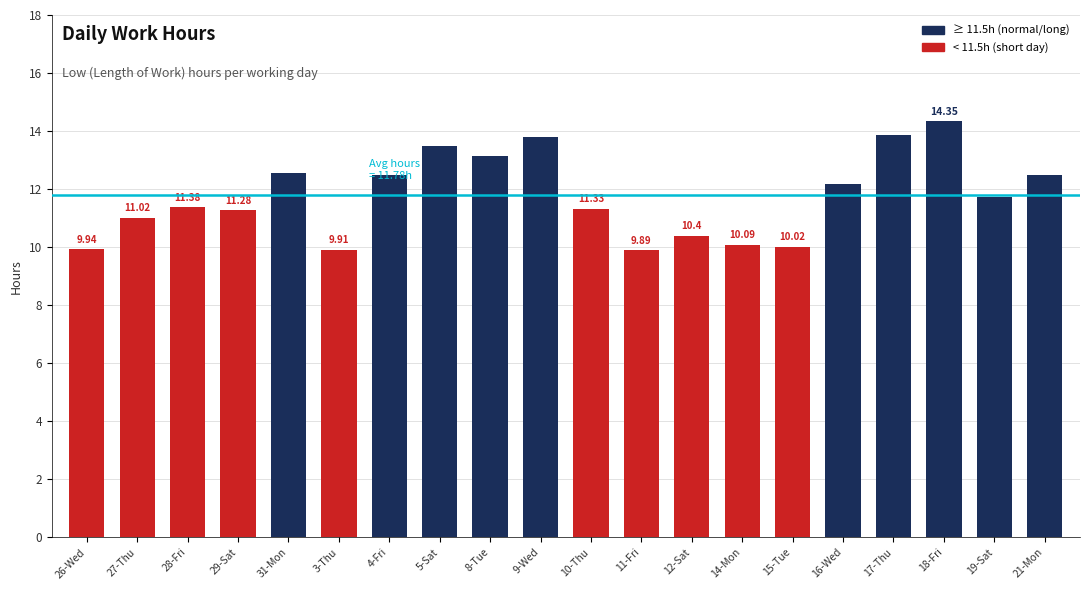

What is the label of the 18th bar from the right?

28-Fri